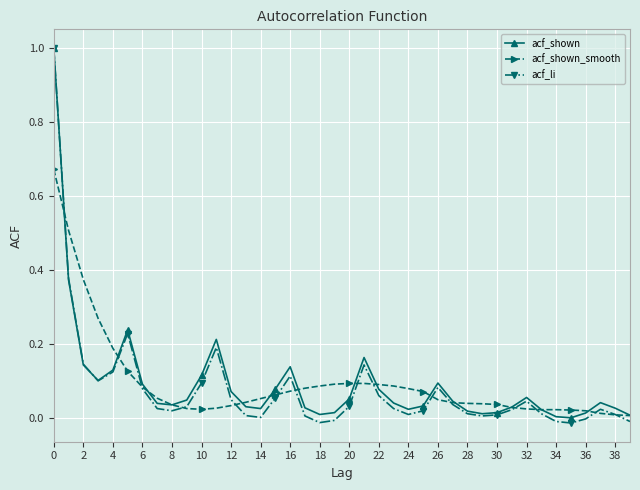

Between 16 and 38, which series saw the biggest shift?

acf_shown